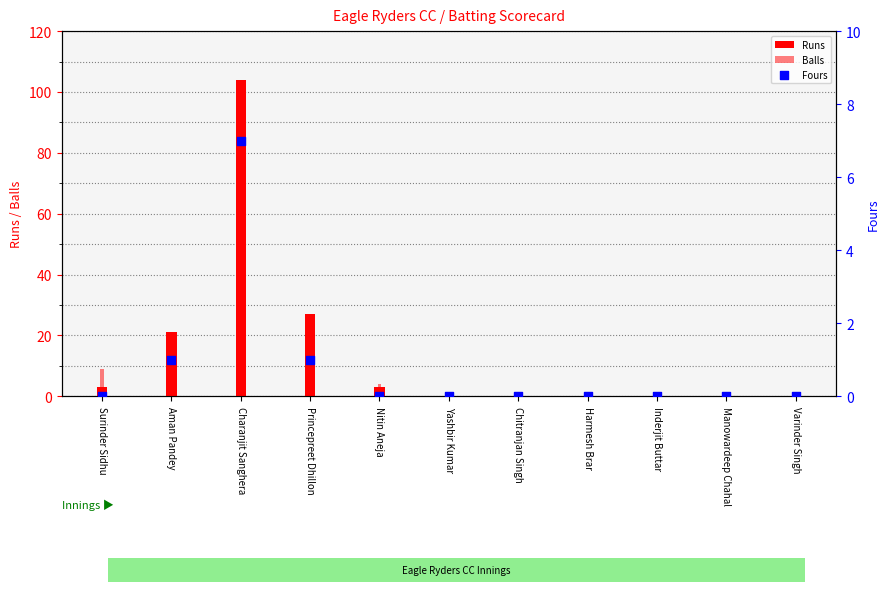

What are all the series names shown in the legend?

Runs, Balls, Fours